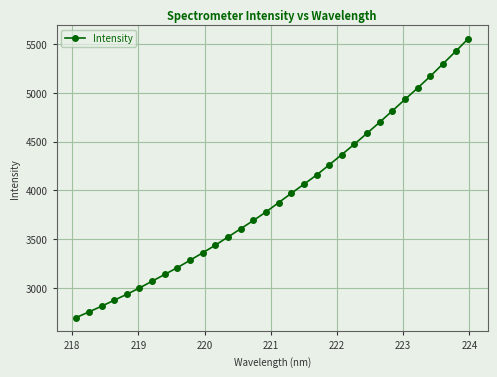

What is the difference between the maximum and second lowest values?

2803.5